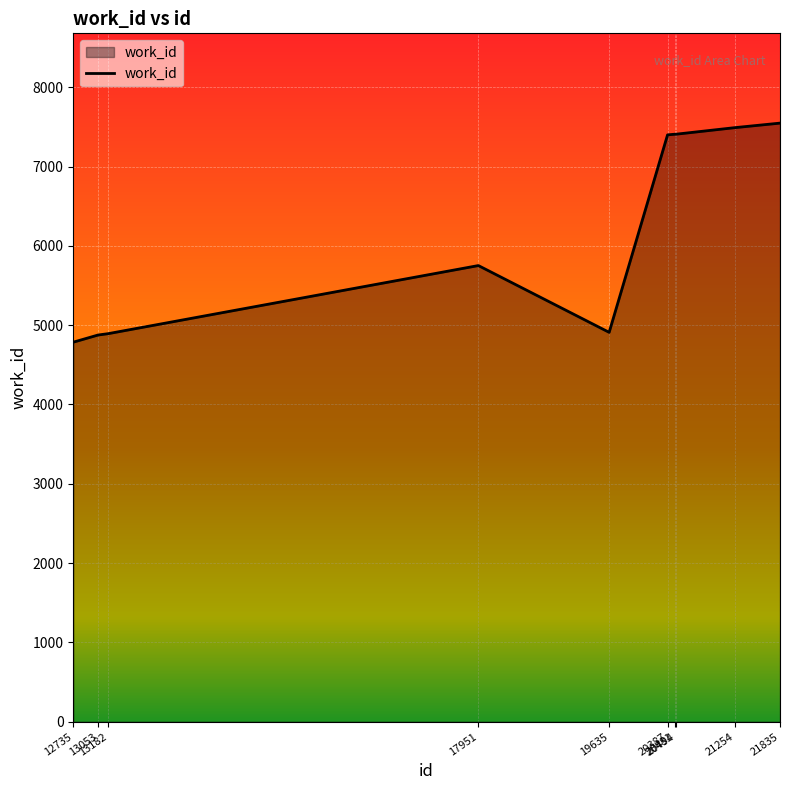

What is the difference between the maximum and minimum values?

2762